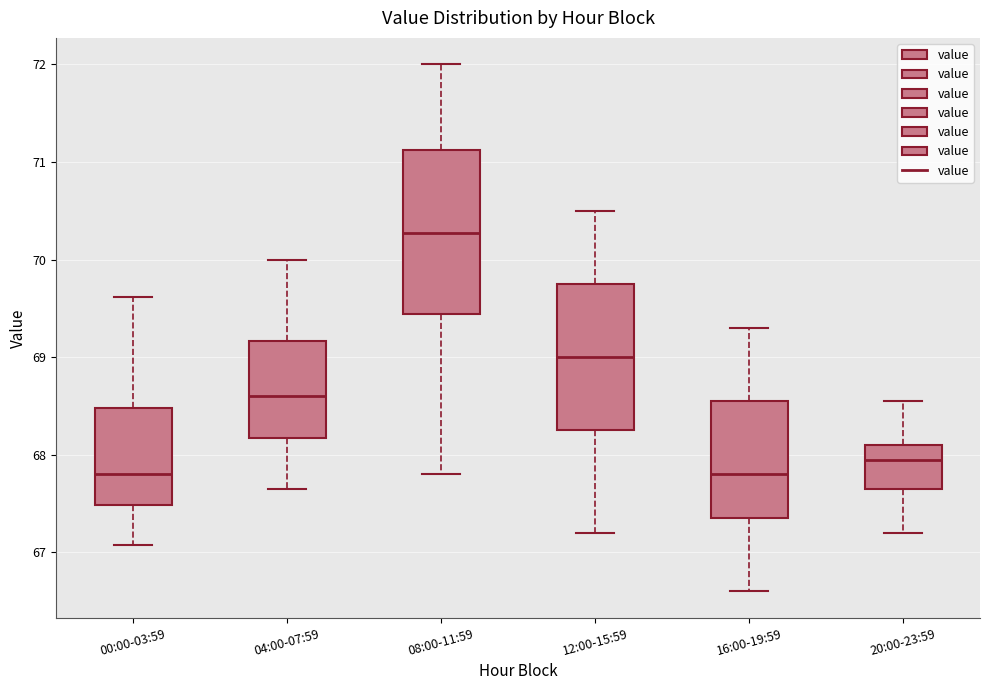

Comparing the boxes themselves (not the whiskers), which one is the tallest?

08:00-11:59